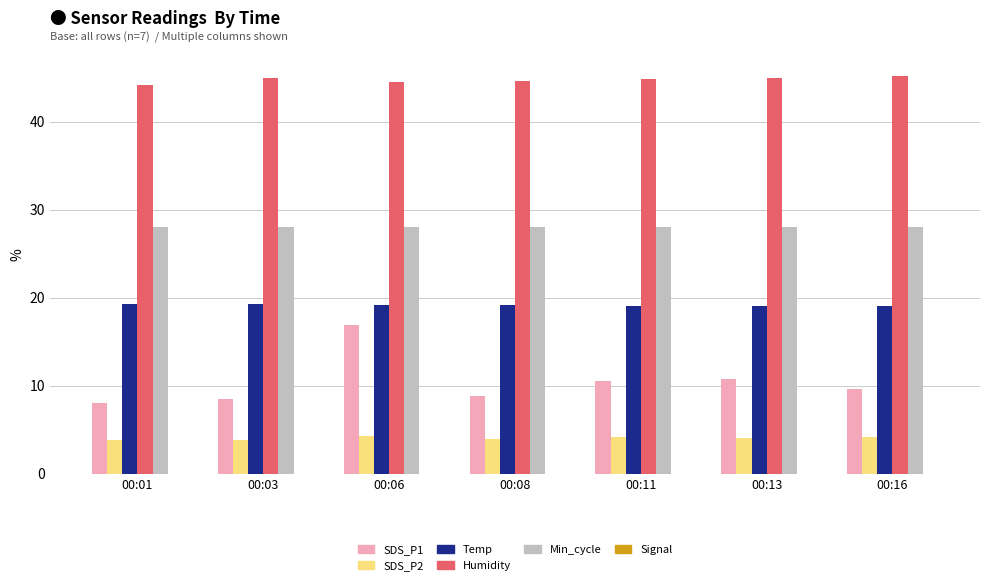

Reading left to right, extract all data points from this chart.

SDS_P1: 00:01=8.0	00:03=8.5	00:06=16.9	00:08=8.8	00:11=10.5	00:13=10.7	00:16=9.6
SDS_P2: 00:01=3.8	00:03=3.8	00:06=4.3	00:08=3.9	00:11=4.2	00:13=4.1	00:16=4.2
Temp: 00:01=19.3	00:03=19.3	00:06=19.2	00:08=19.2	00:11=19.1	00:13=19.0	00:16=19.0
Humidity: 00:01=44.2	00:03=44.9	00:06=44.5	00:08=44.6	00:11=44.8	00:13=45.0	00:16=45.2
Min_cycle: 00:01=28.0	00:03=28.0	00:06=28.0	00:08=28.0	00:11=28.0	00:13=28.0	00:16=28.0
Signal: 00:01=-45.0	00:03=-43.0	00:06=-43.0	00:08=-43.0	00:11=-43.0	00:13=-44.0	00:16=-44.0